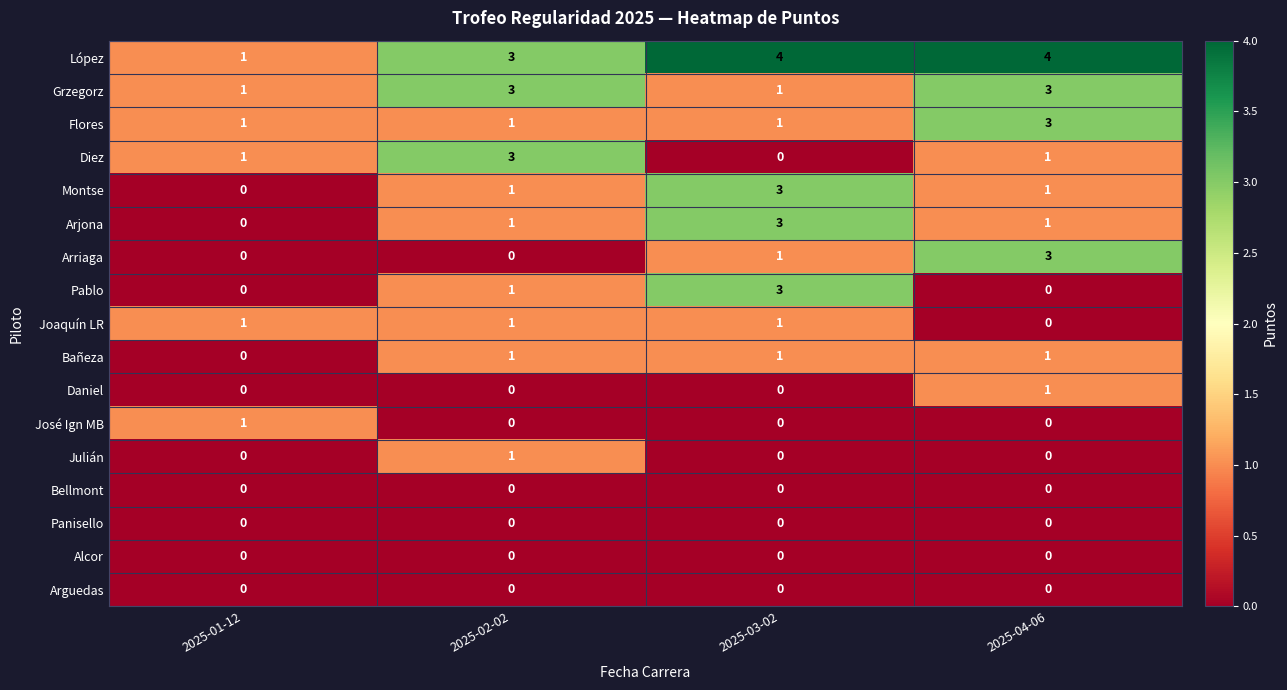

Is it true that Montse equals 0 at 2025-01-12?

True